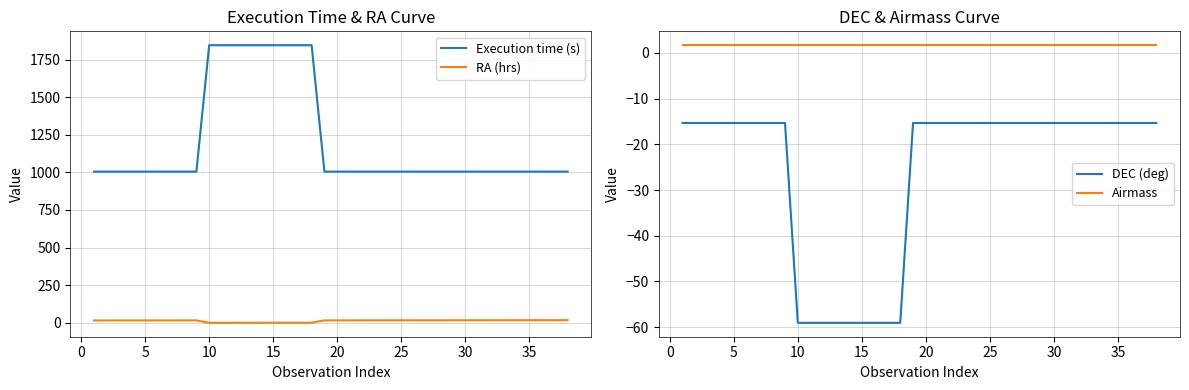

Which series has the widest spread of values?

Execution time (s)